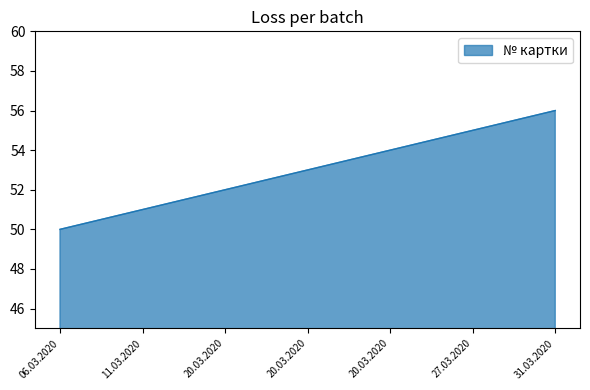

At which label does the data first exceed 53?

20.03.2020